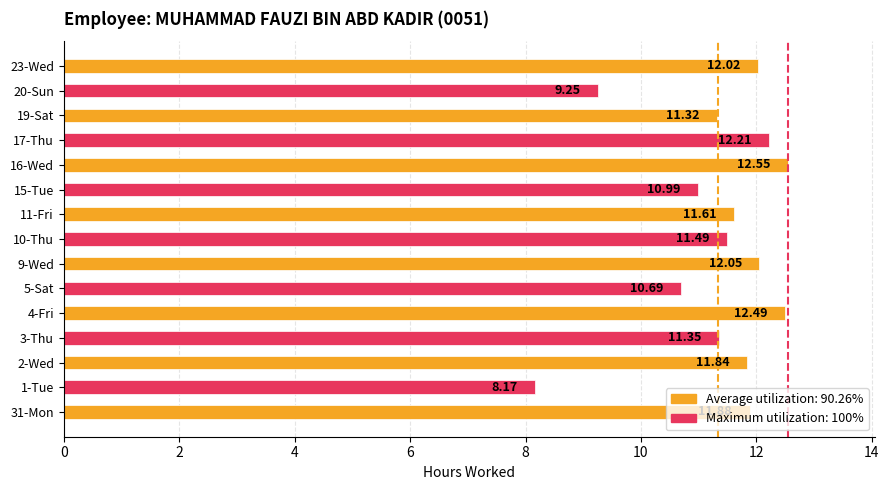

Which label corresponds to the largest value in the chart?

16-Wed